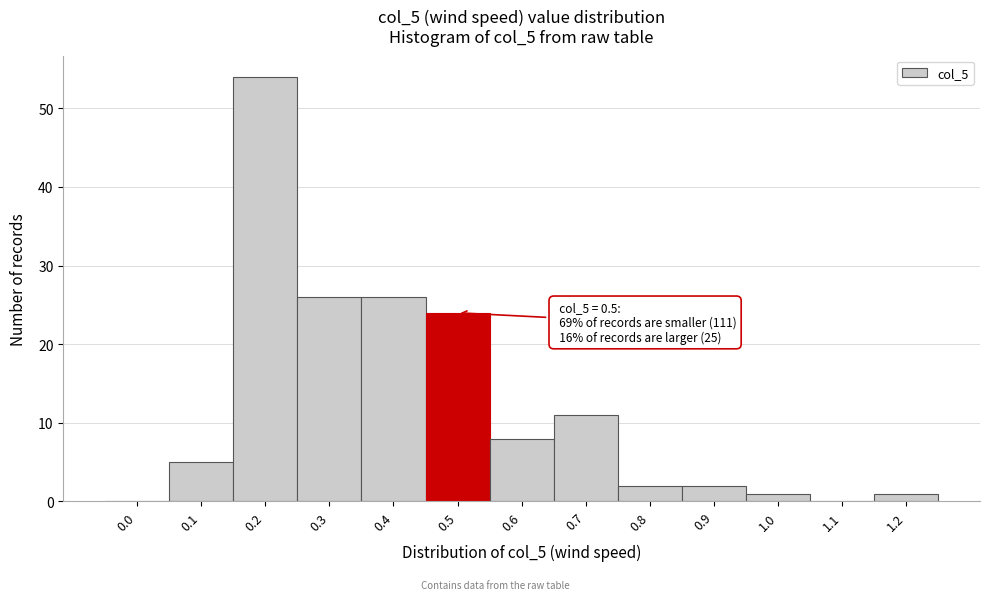

Reading left to right, list all the values displayed in this chart.

0.0=0	0.1=5	0.2=54	0.3=26	0.4=26	0.5=24	0.6=8	0.7=11	0.8=2	0.9=2	1.0=1	1.1=0	1.2=1